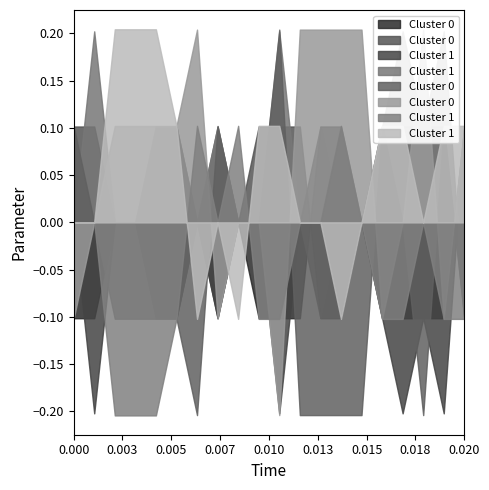

Which has a higher value, 0 or 2?

2